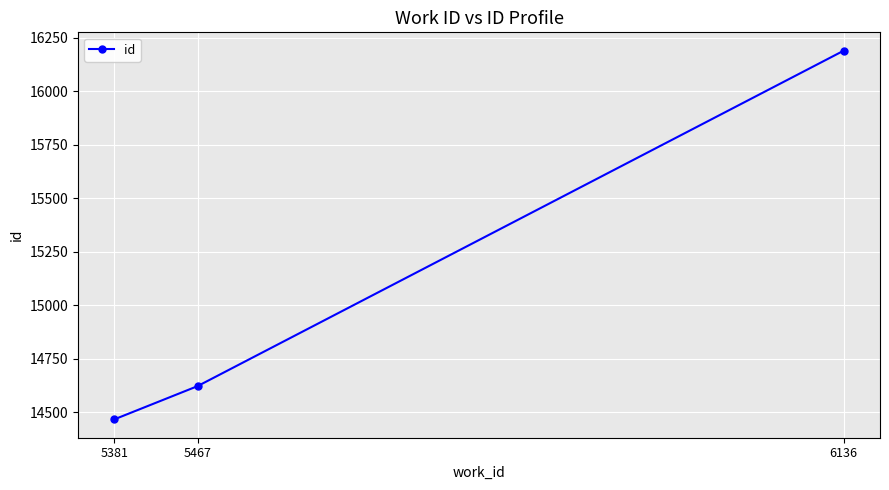

List the labels in order of value, largest first.

6136, 5467, 5381